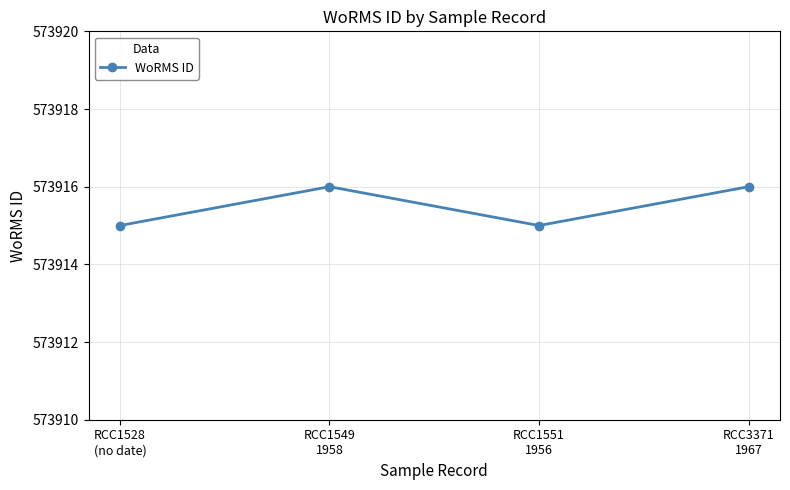

What is the smallest value displayed?

573915